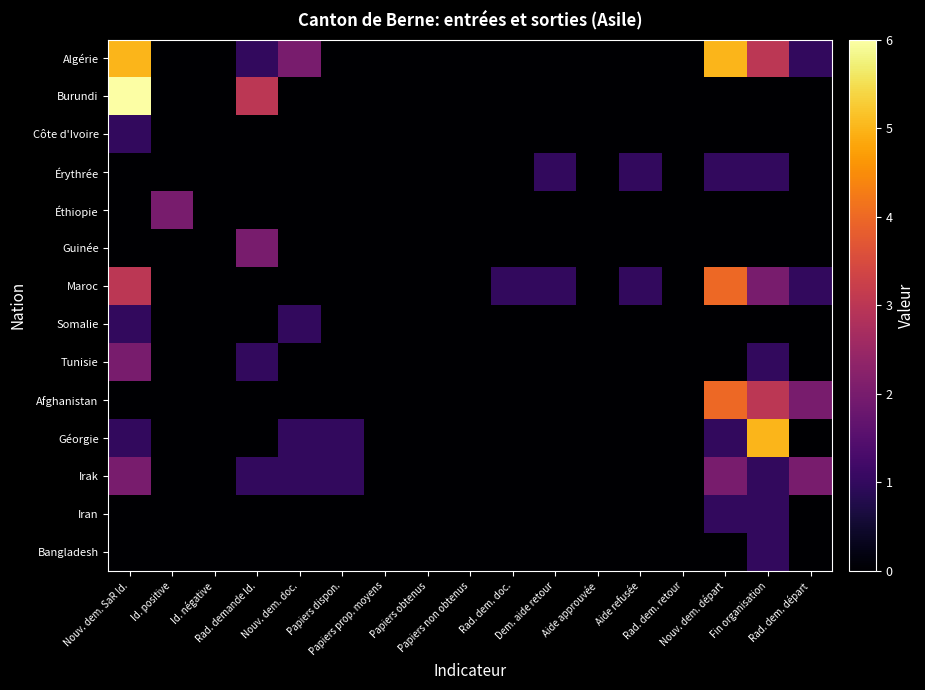

What is the spread (max minus min) of values at Papiers dispon.?

1